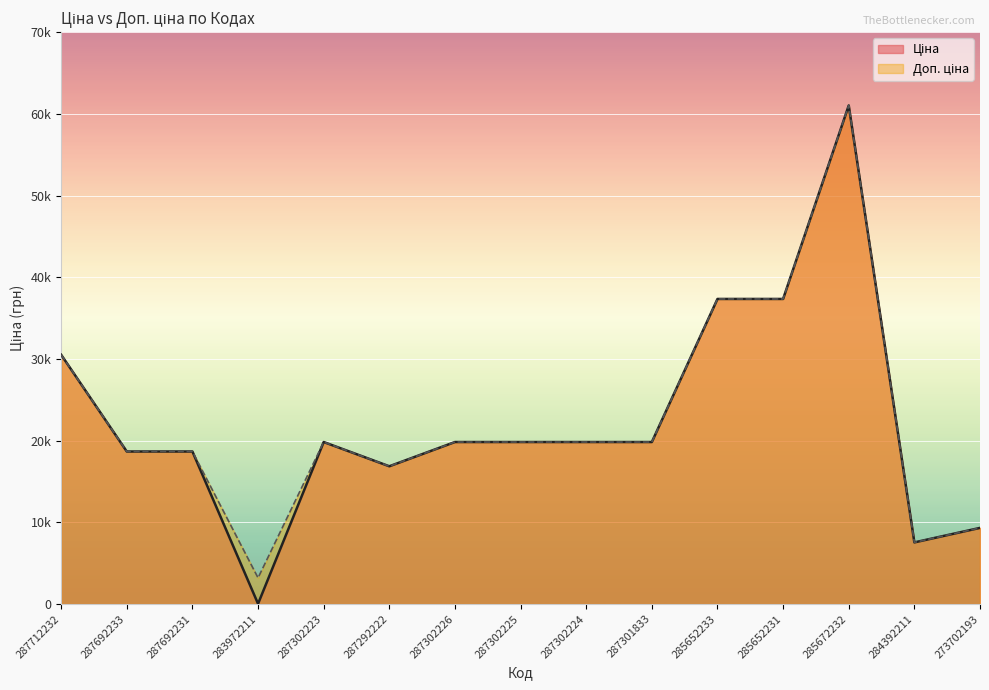

Reading left to right, list all the values displayed in this chart.

Ціна: 30512.3	18671.5	18671.5	32.0	19831.1	16863.2	19831.1	19831.1	19831.1	19831.1	37343.0	37343.0	61024.7	7545.9	9321.4
Доп. ціна: 30512.3	18671.5	18671.5	3205.0	19831.1	16863.2	19831.1	19831.1	19831.1	19831.1	37343.0	37343.0	61024.7	7545.9	9321.4